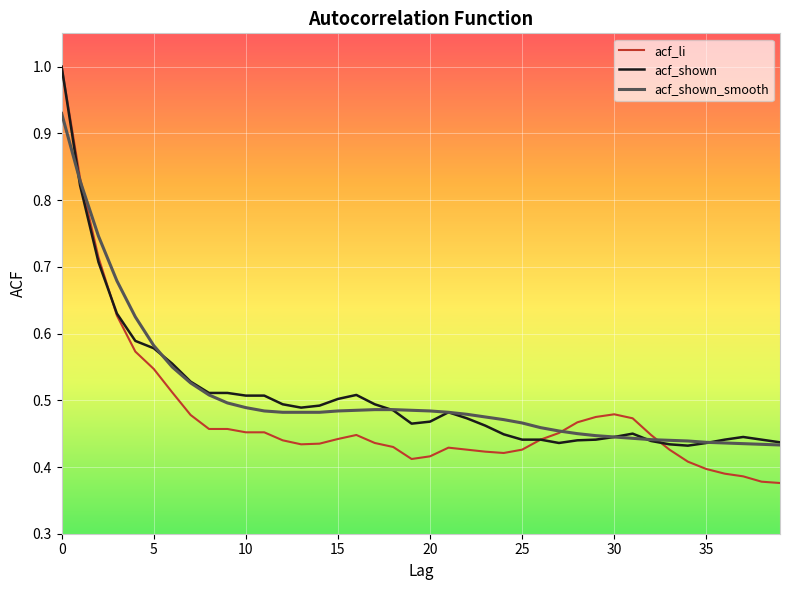

Which series has the largest range (max minus min)?

acf_li